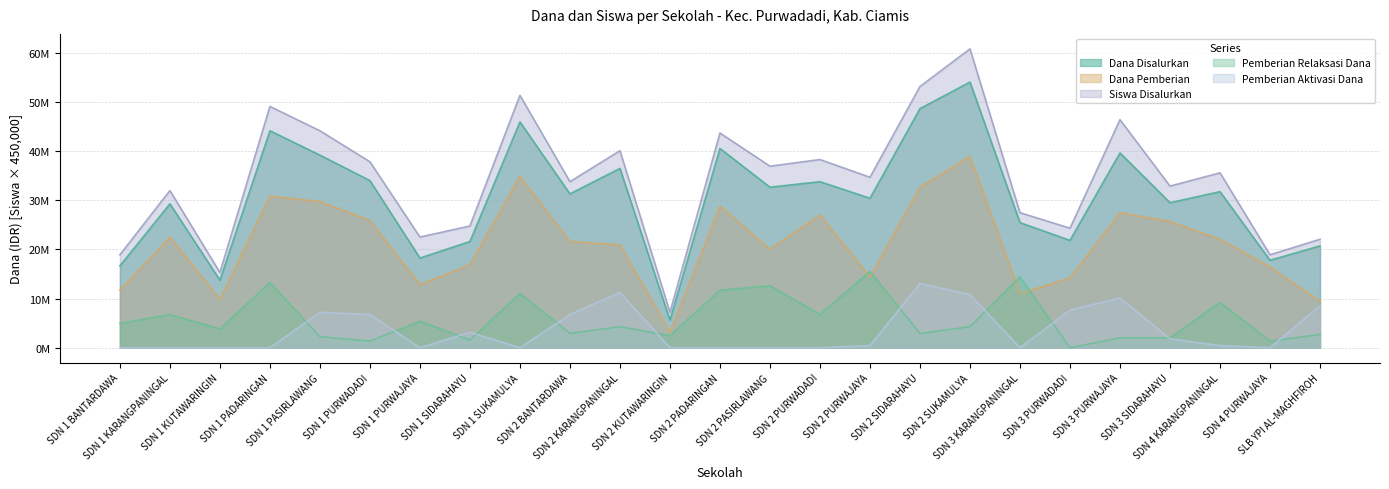

Does the chart have visible grid lines?

Yes